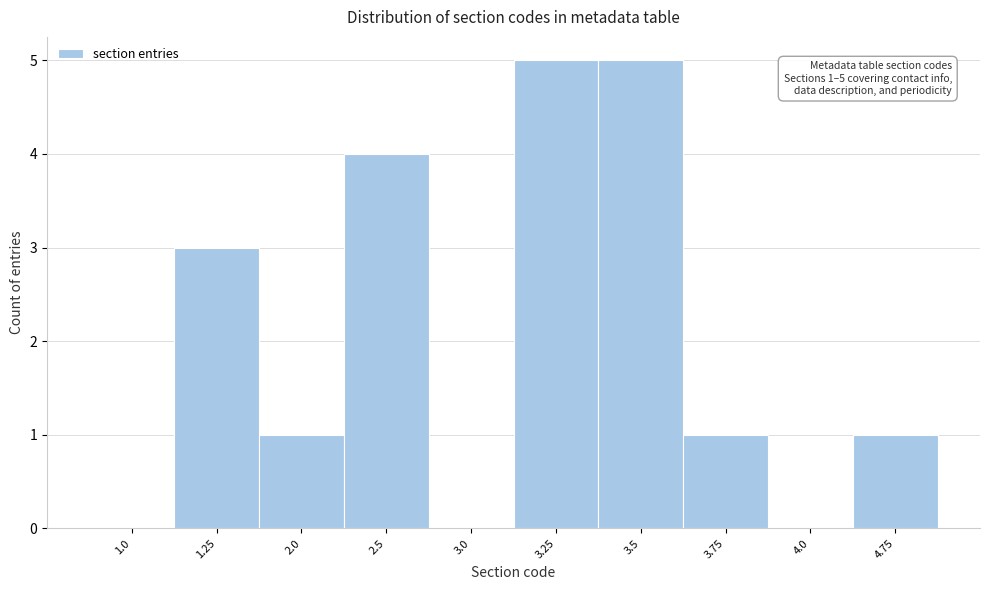

Reading right to left, extract all data points from this chart.

4.75=1	4.0=0	3.75=1	3.5=5	3.25=5	3.0=0	2.5=4	2.0=1	1.25=3	1.0=0